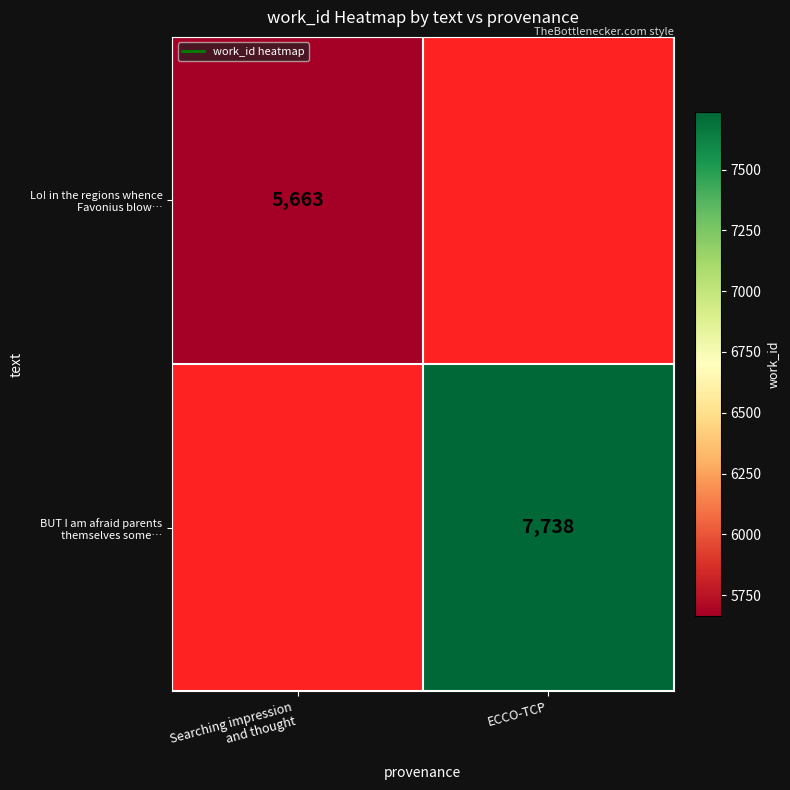

Is it true that Lo! in the regions whence Favonius blow… equals 2394.5 at Searching impression and thought?

False